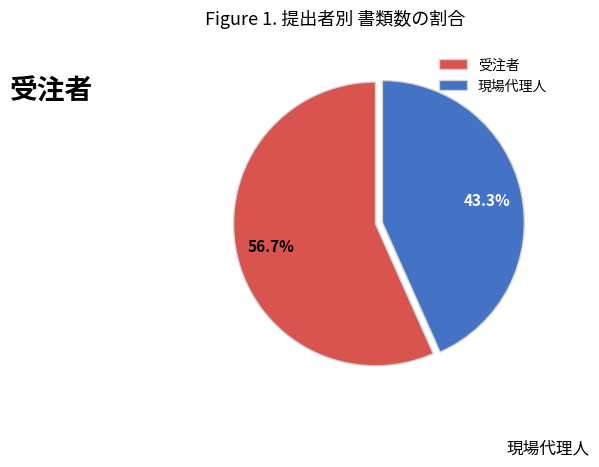

Rank the categories by value from lowest to highest.

現場代理人, 受注者